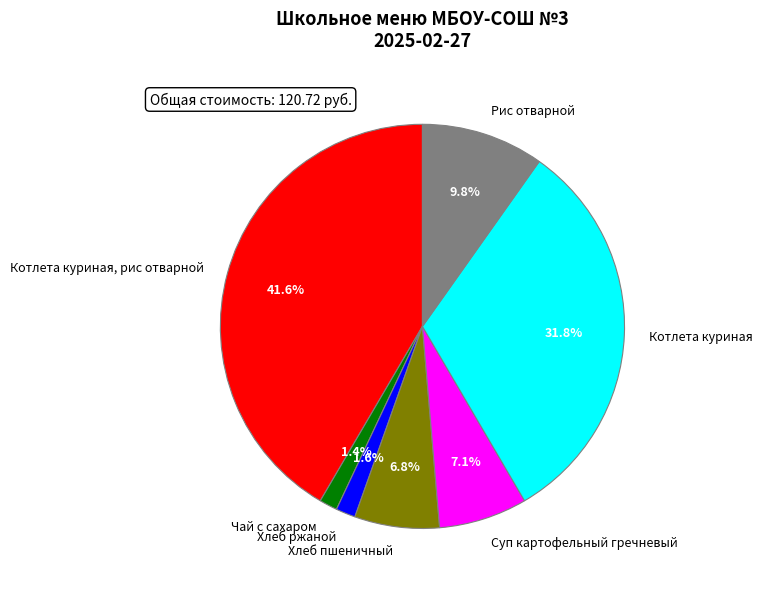

How many slices are in this pie chart?

7